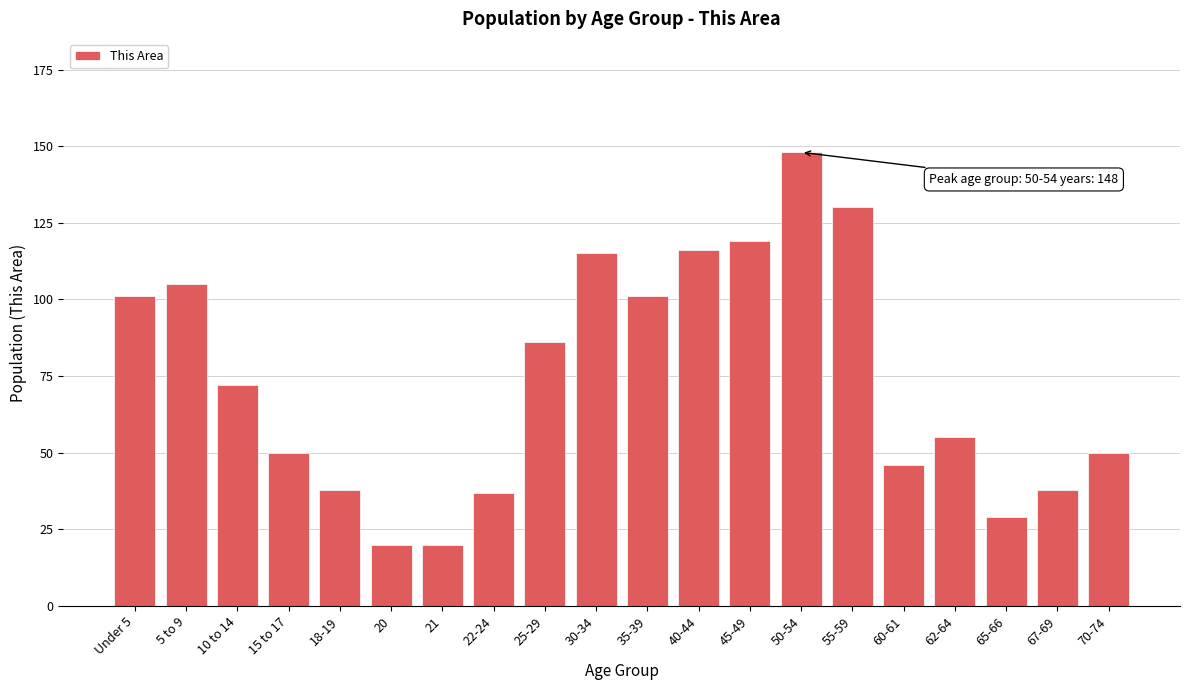

Reading right to left, what are all the values shown in this chart?

50	38	29	55	46	130	148	119	116	101	115	86	37	20	20	38	50	72	105	101